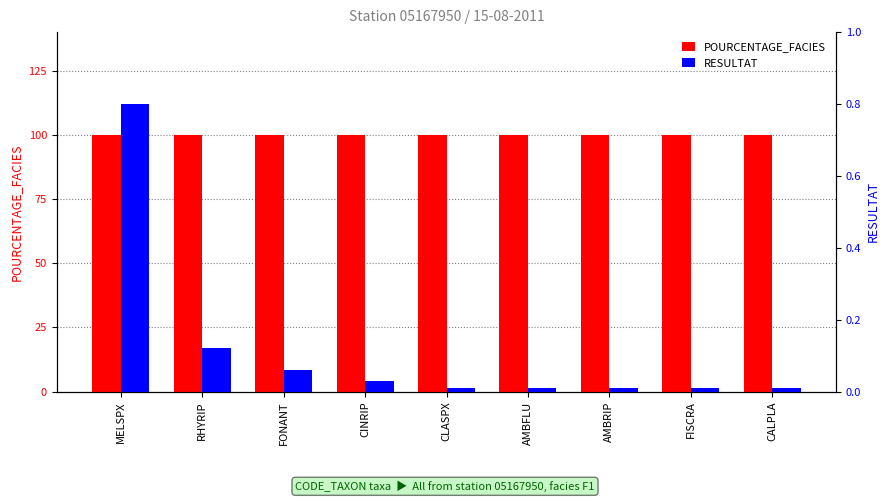

What value does the RESULTAT series have at RHYRIP?

0.1